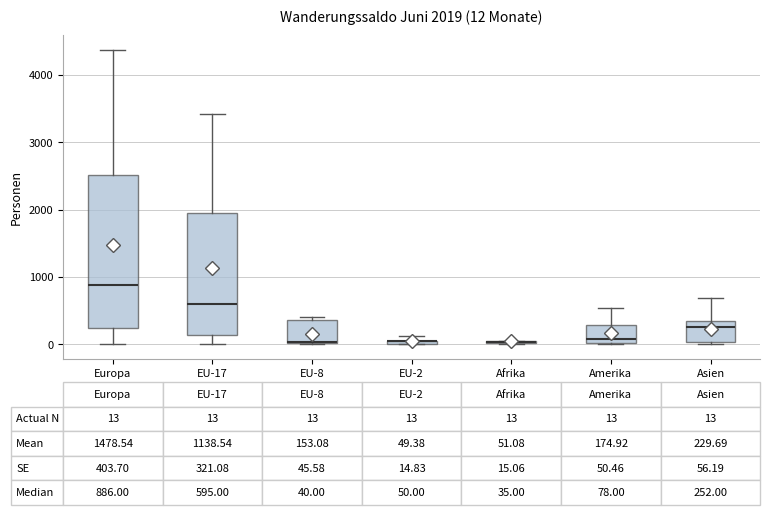

Which box is the tallest, from its lower edge to its upper edge?

Europa